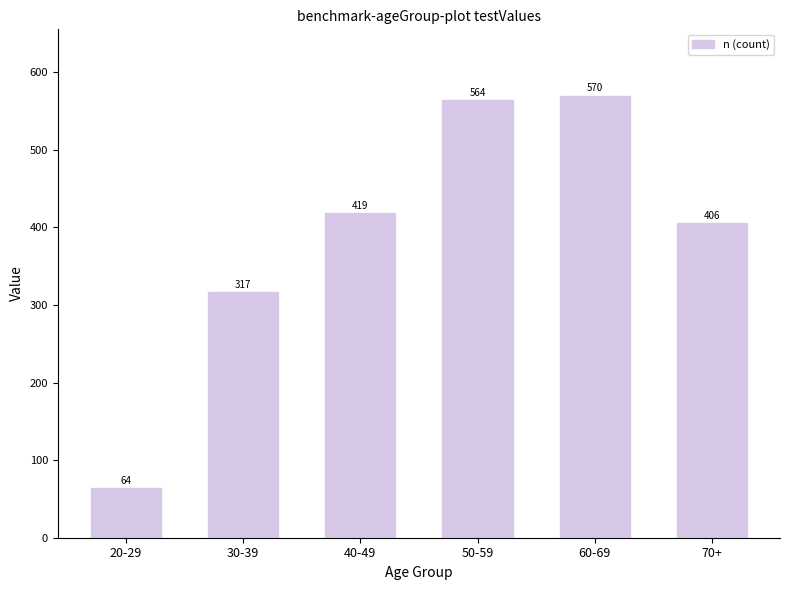

What is the sum of the values at 70+ and 50-59?

970